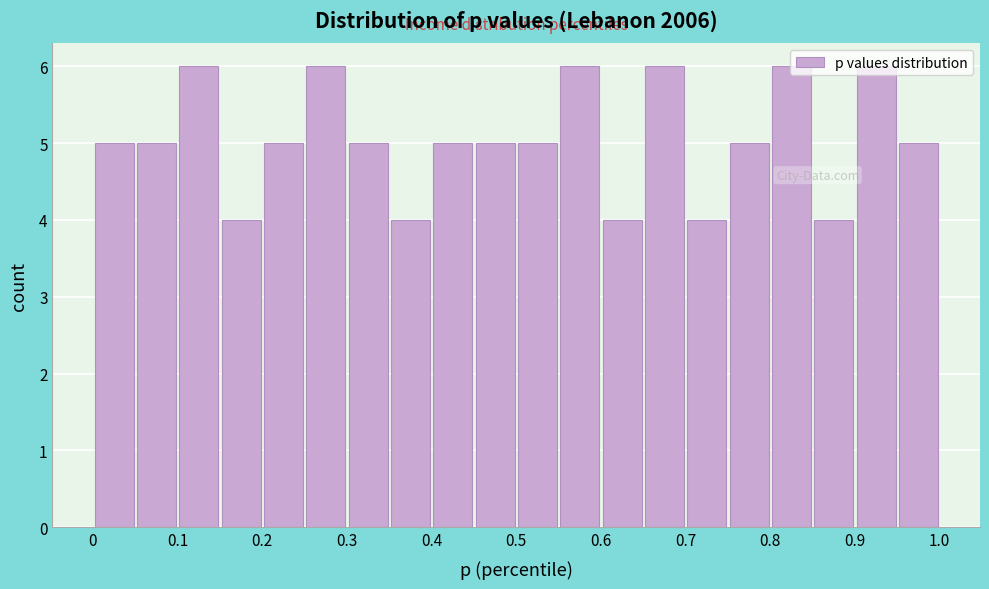

What is the height of the bar covering 0.55 to 0.60 on the x-axis? The values are not printed on the chart, so give them approximately, as read against the axis.

6